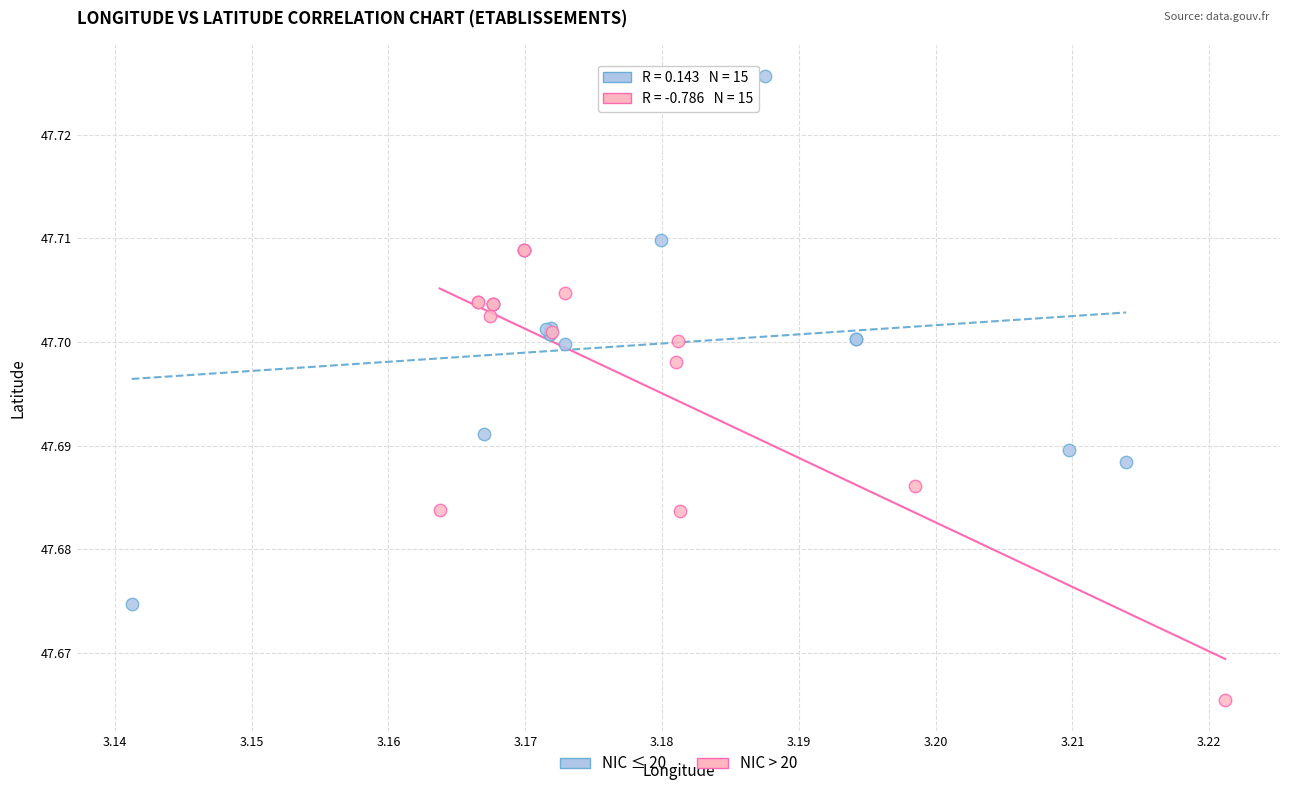

Which series reaches the minimum Y coordinate?

NIC > 20